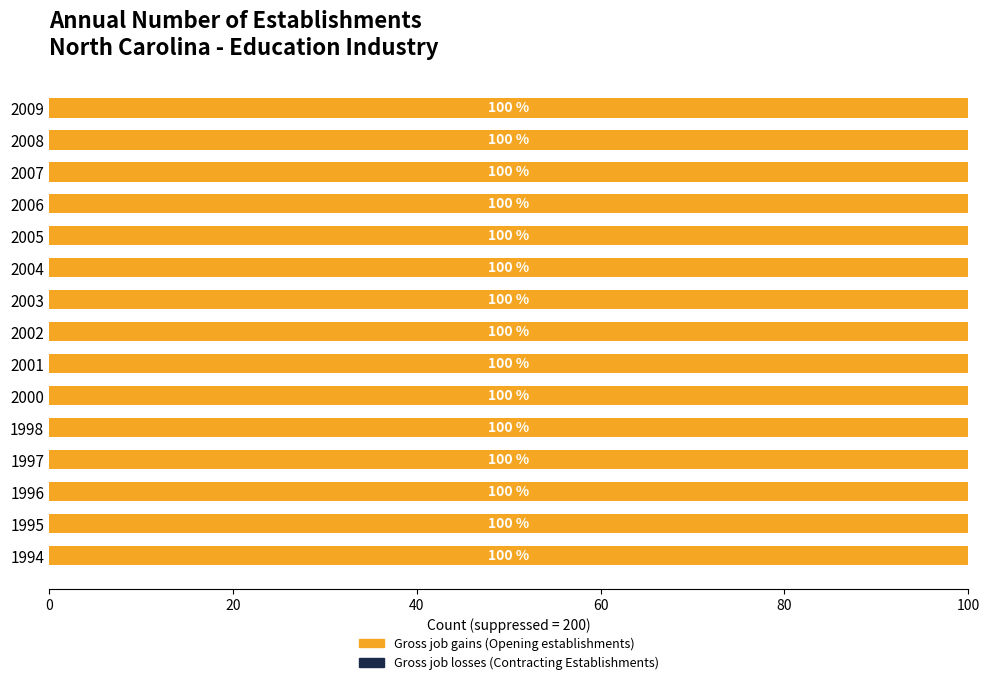

Count the number of categories in the chart.

15